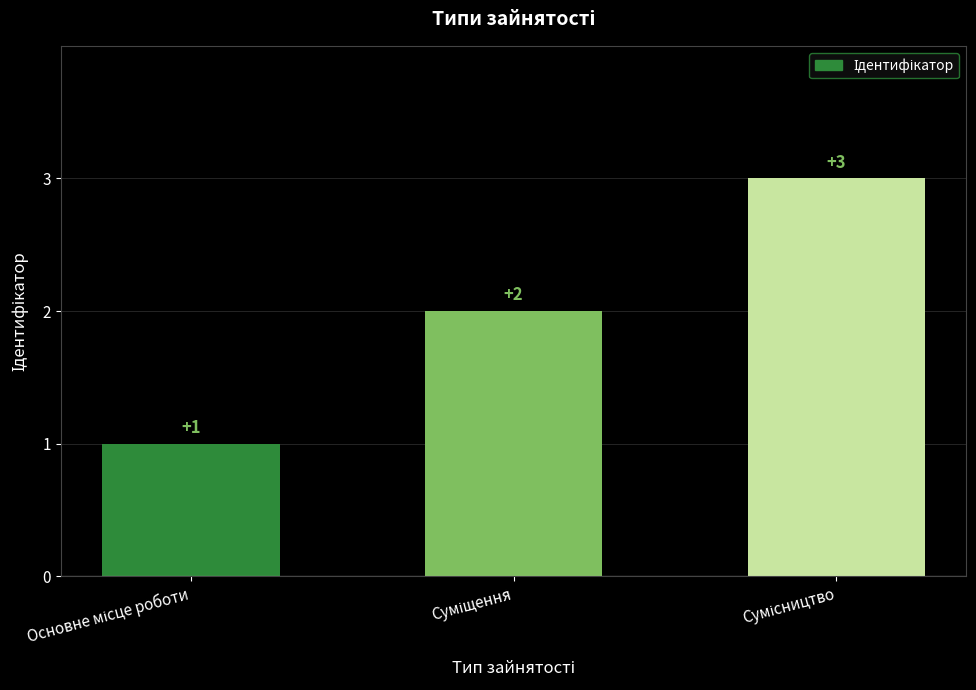

What is the sum of all values?

6